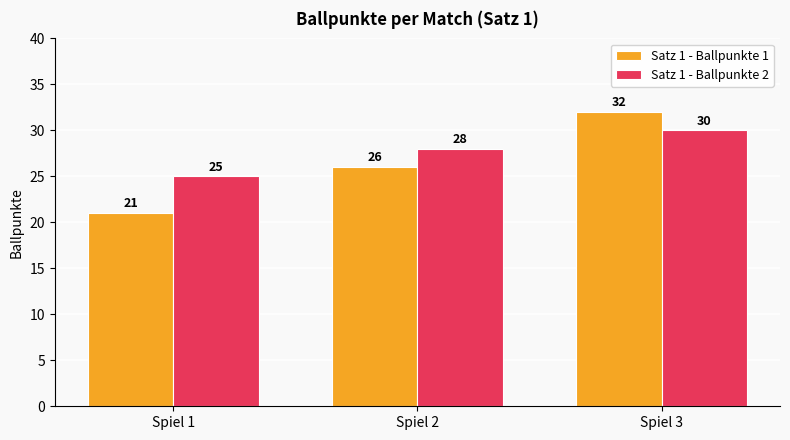

What is the sum of the Satz 1 - Ballpunkte 1 values at Spiel 3 and Spiel 2?

58